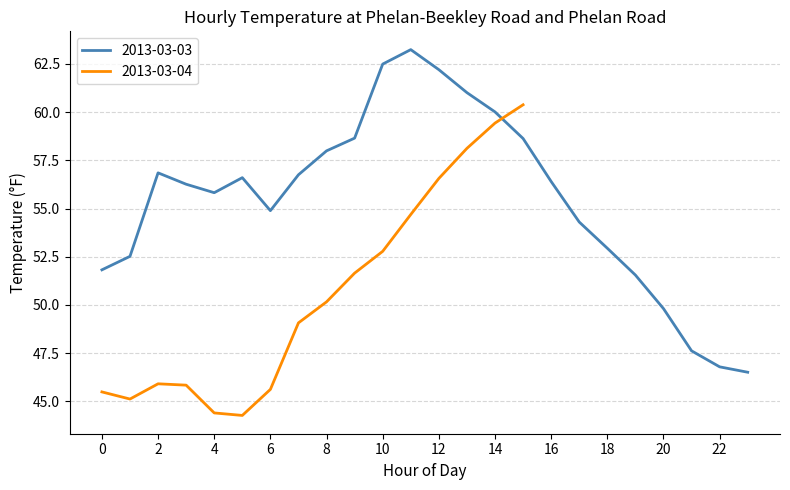

What is the sum of all values?

1331.7